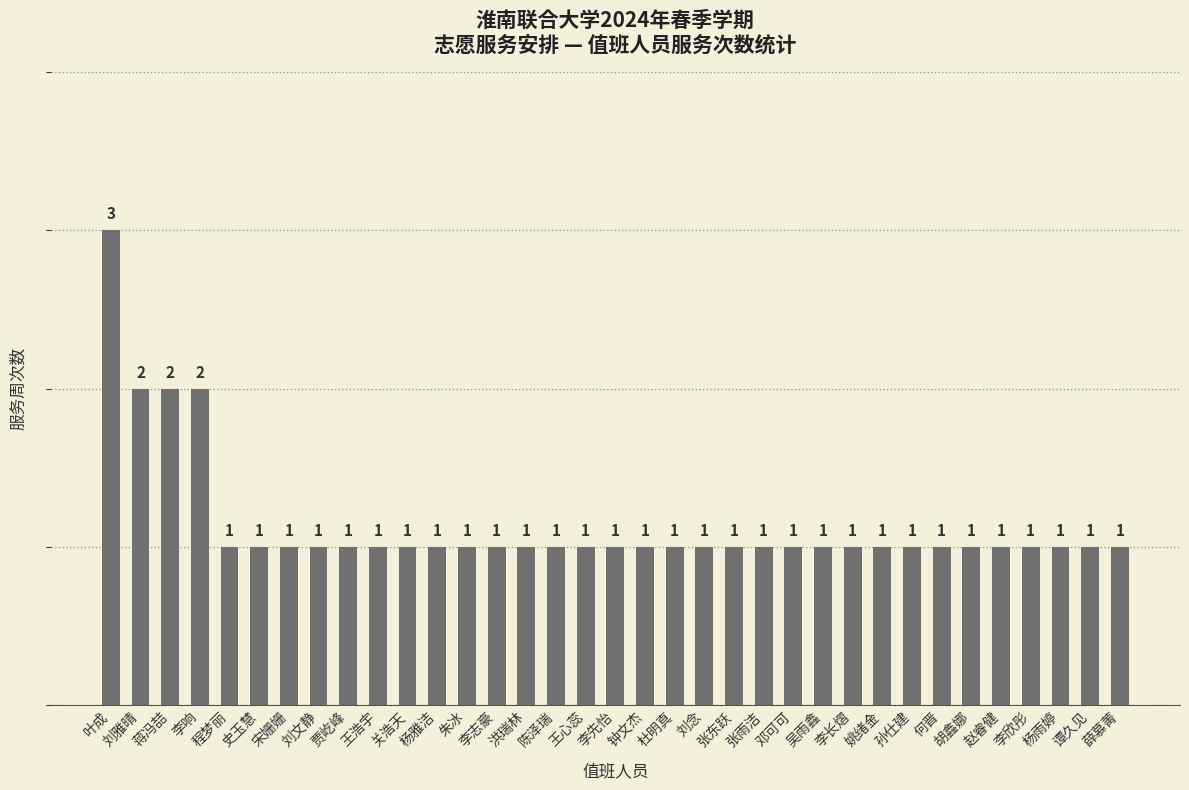

How many distinct data groups are displayed?

1